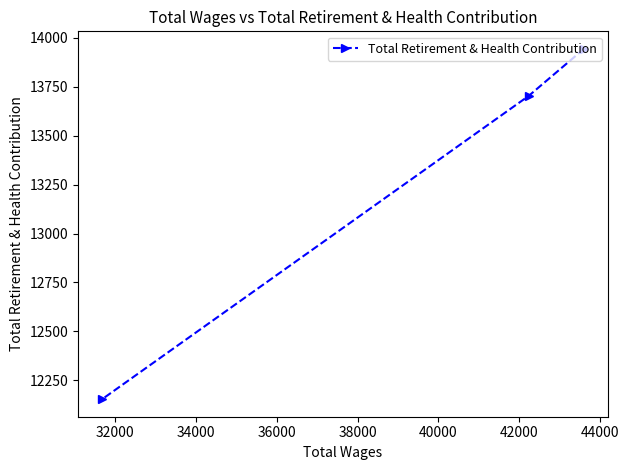

Reading left to right, list all the values displayed in this chart.

12154	13703	13943